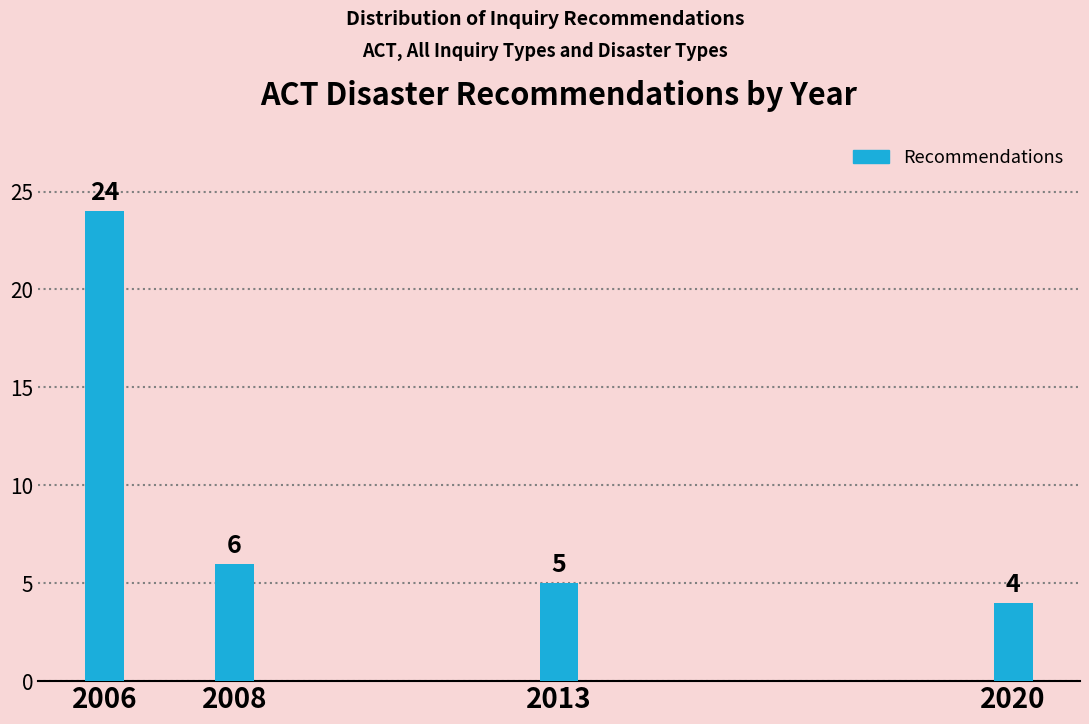

Reading left to right, what are all the values shown in this chart?

24	6	5	4